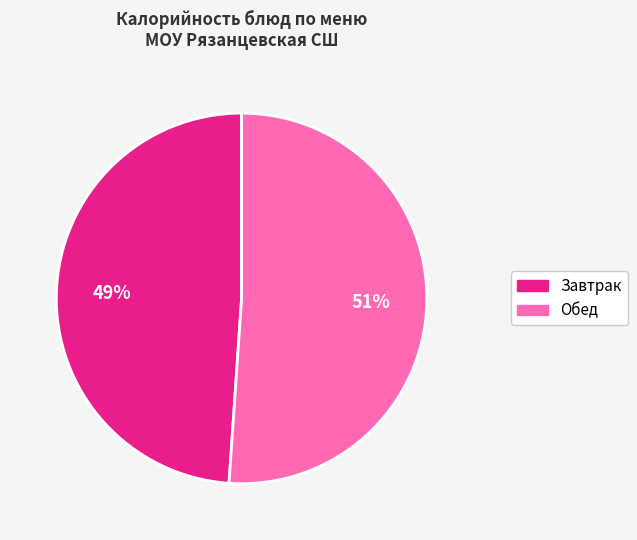

How many segments does this pie chart have?

2